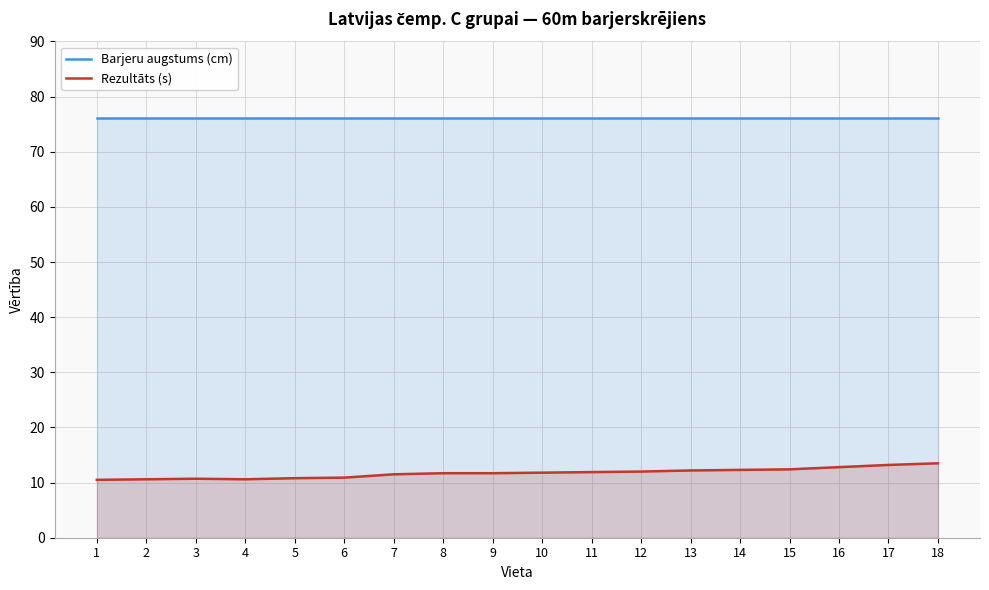

At which category is the sum across all series the highest?

18